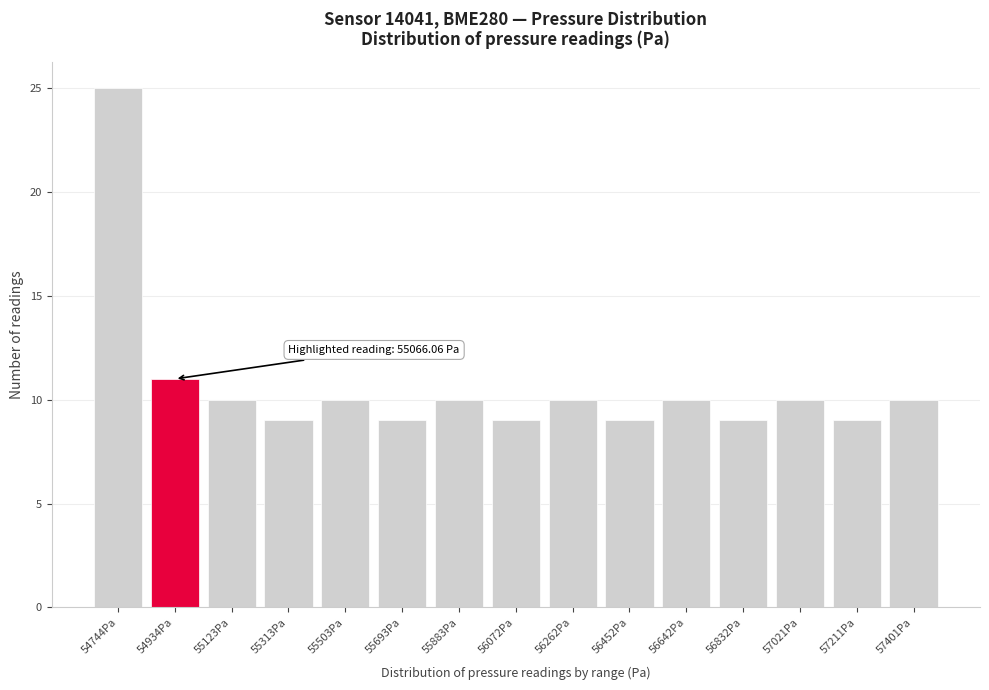

Reading left to right, transcribe all the data shown in this chart.

54744Pa=25	54934Pa=11	55123Pa=10	55313Pa=9	55503Pa=10	55693Pa=9	55883Pa=10	56072Pa=9	56262Pa=10	56452Pa=9	56642Pa=10	56832Pa=9	57021Pa=10	57211Pa=9	57401Pa=10